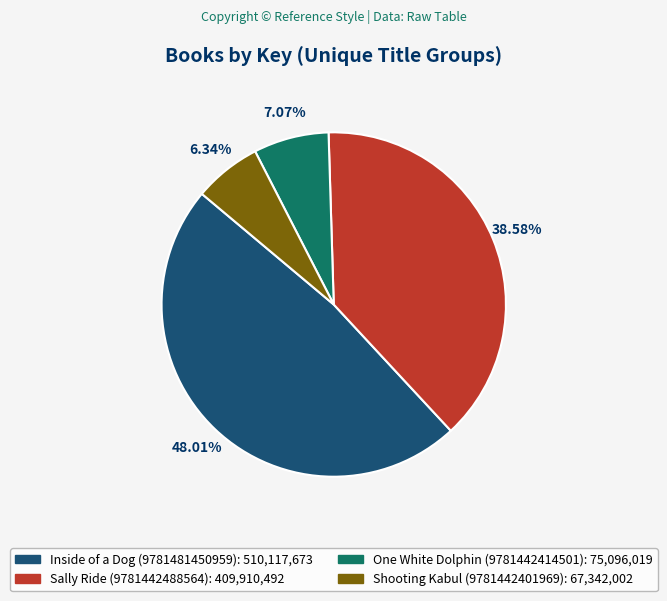

How many segments does this pie chart have?

4